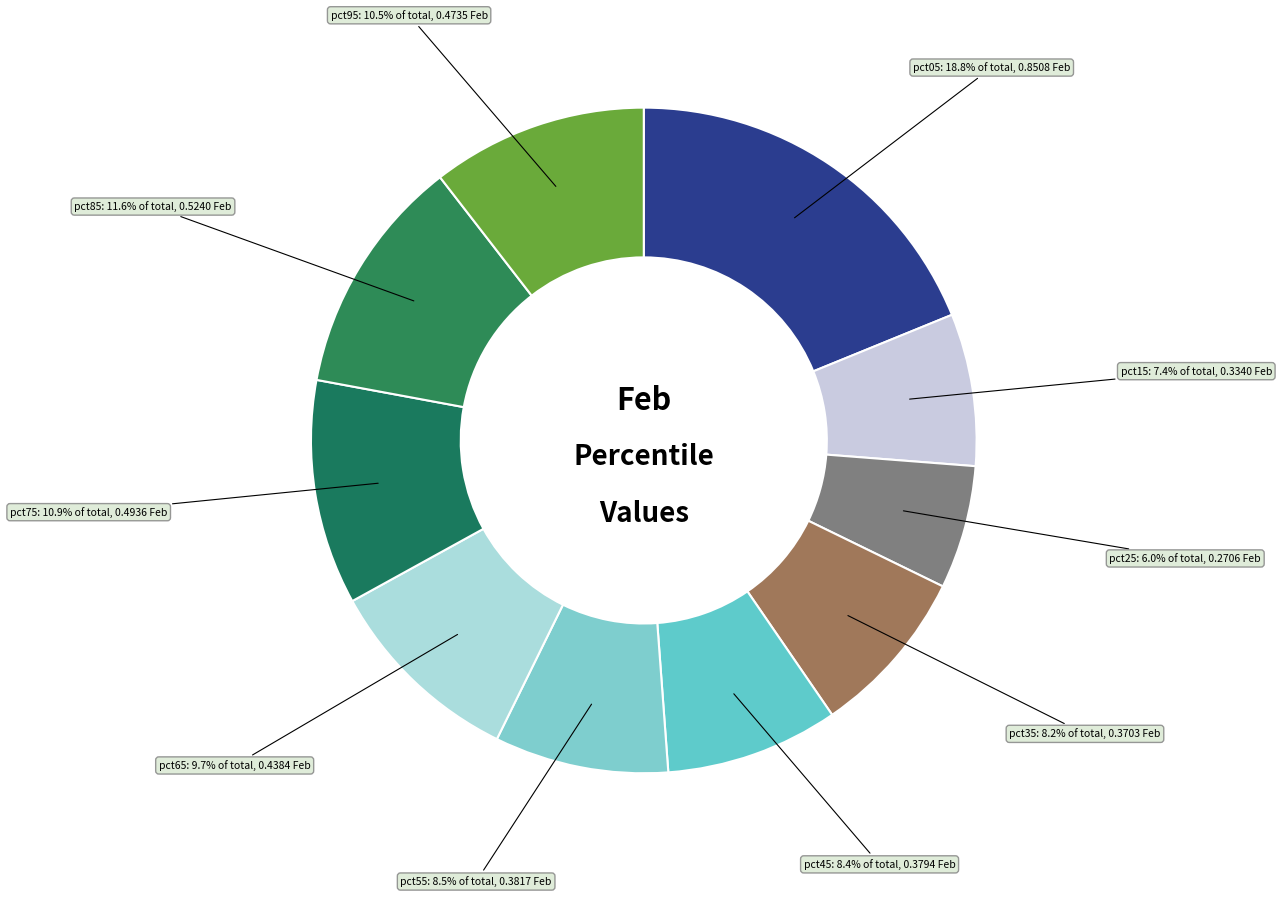

To the nearest percent, what percentage of the pie is pct15?

7%